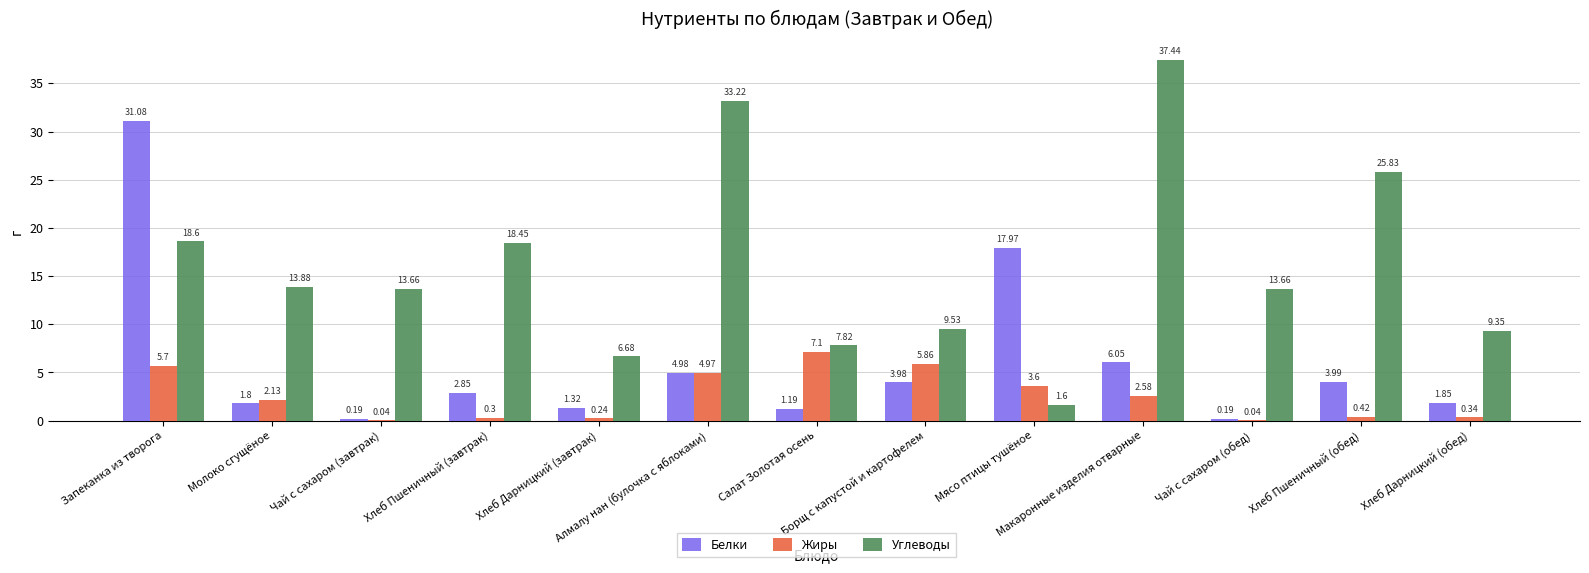

True or false: Белки has a value of 55.1 at Запеканка из творога.

False